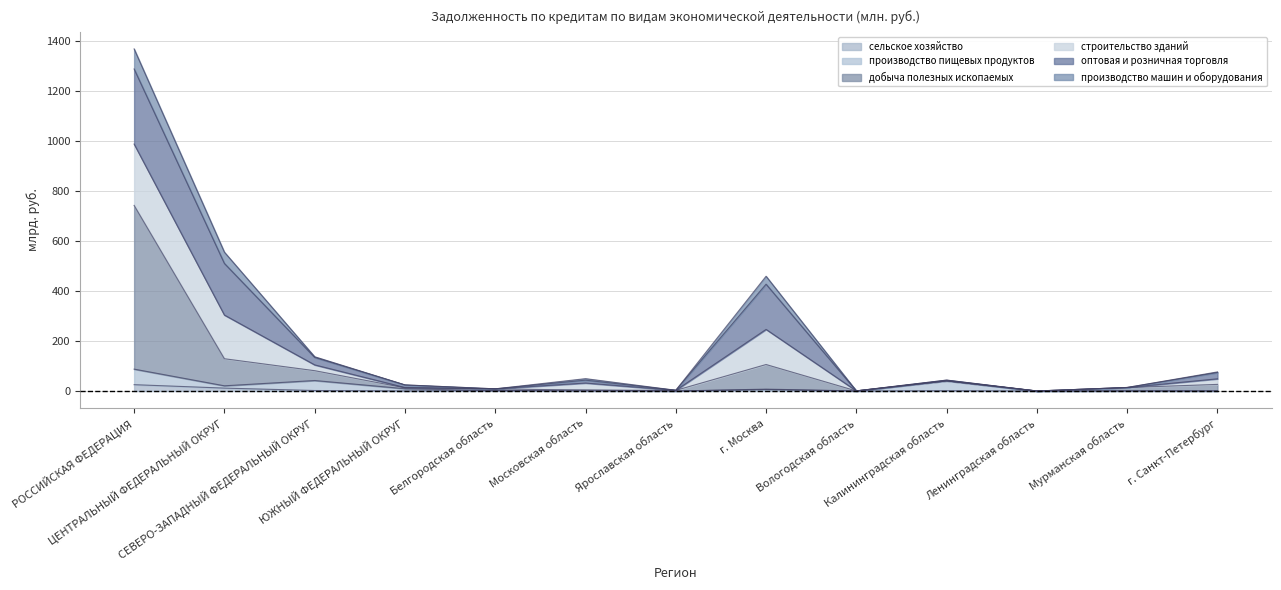

What is the label of the 11th point from the left?

Ленинградская область